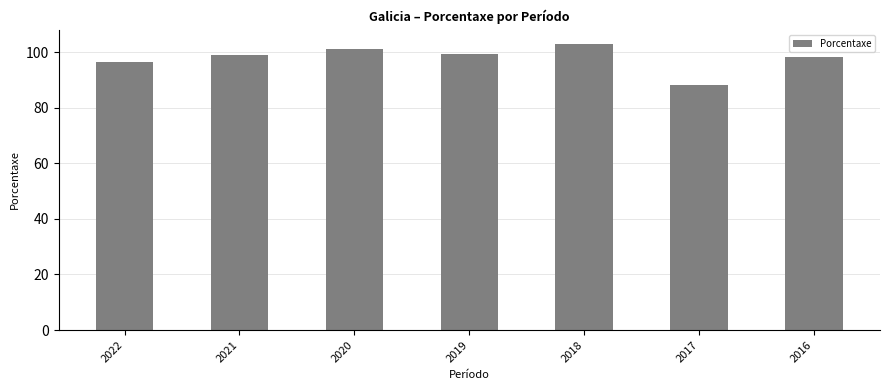

What is the maximum value shown in the chart?

102.9